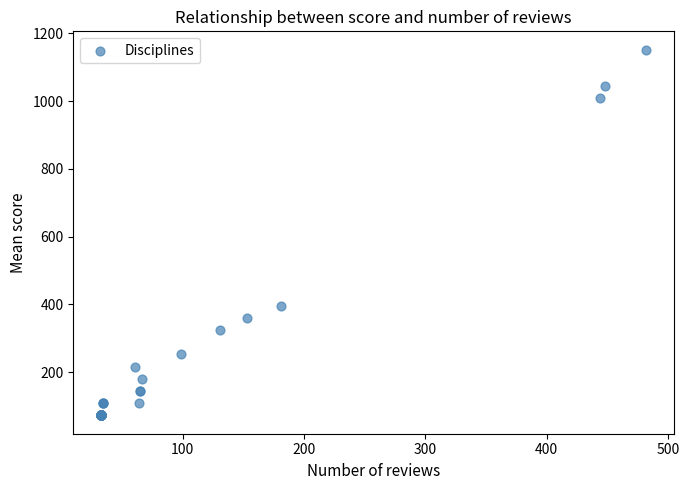

What Y value in the scatter plot is closest to 612?

396